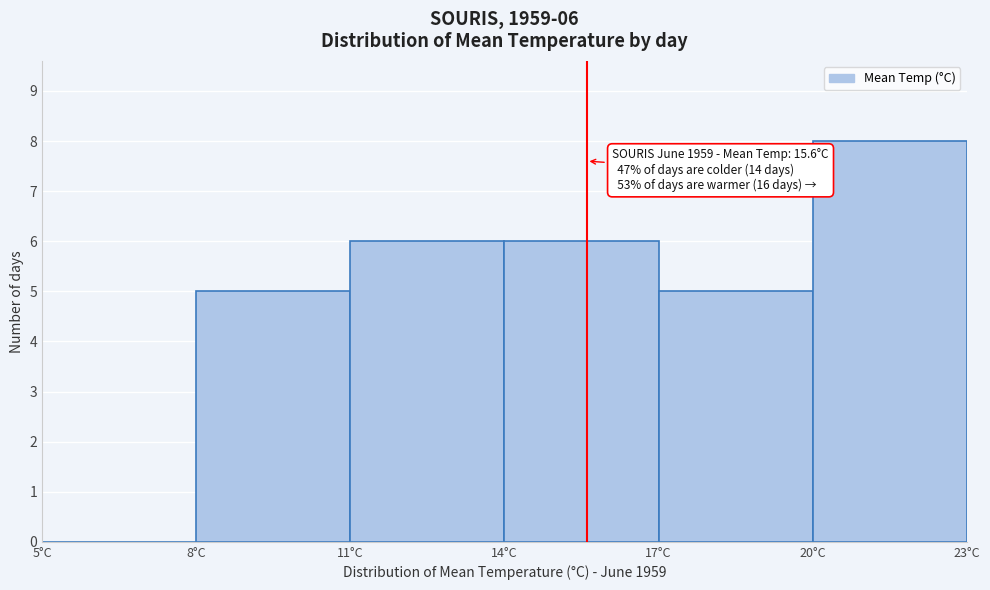

Over which range of the x-axis is the bar tallest?

20 to 23